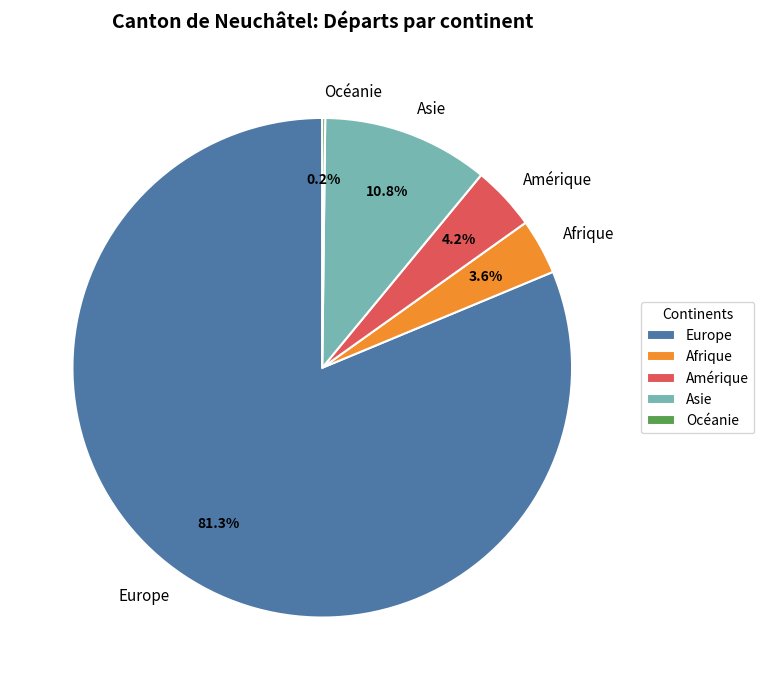

Combined, what portion of the pie is Asie and Afrique?

14.4%